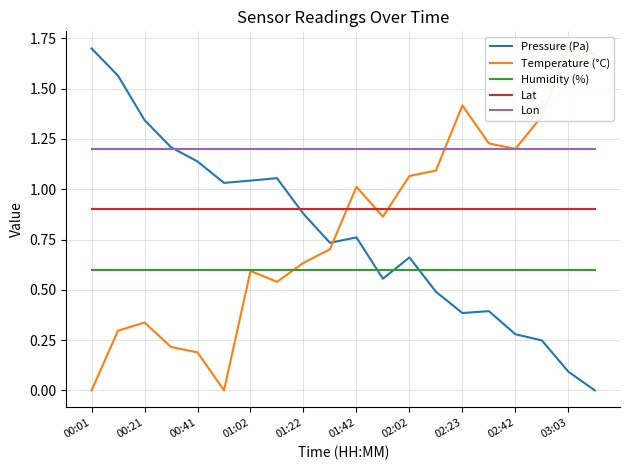

How many interior local peaks does the Pressure (Pa) series have?

4